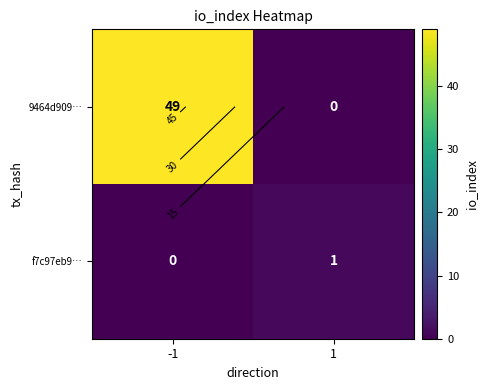

At which category does the chart reach its minimum across all series?

1